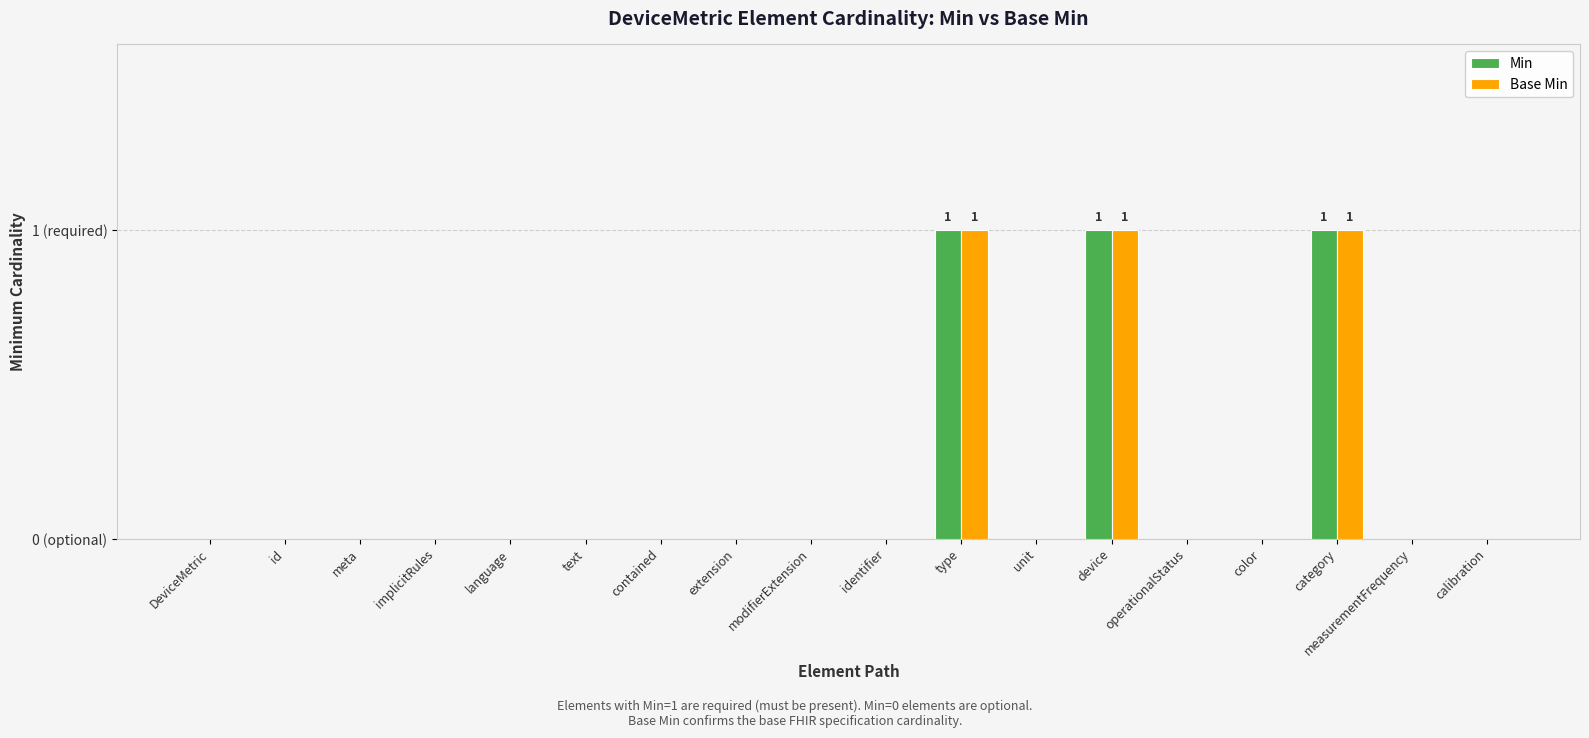

Reading left to right, extract all data points from this chart.

Min: DeviceMetric=0	id=0	meta=0	implicitRules=0	language=0	text=0	contained=0	extension=0	modifierExtension=0	identifier=0	type=1	unit=0	device=1	operationalStatus=0	color=0	category=1	measurementFrequency=0	calibration=0
Base Min: DeviceMetric=0	id=0	meta=0	implicitRules=0	language=0	text=0	contained=0	extension=0	modifierExtension=0	identifier=0	type=1	unit=0	device=1	operationalStatus=0	color=0	category=1	measurementFrequency=0	calibration=0